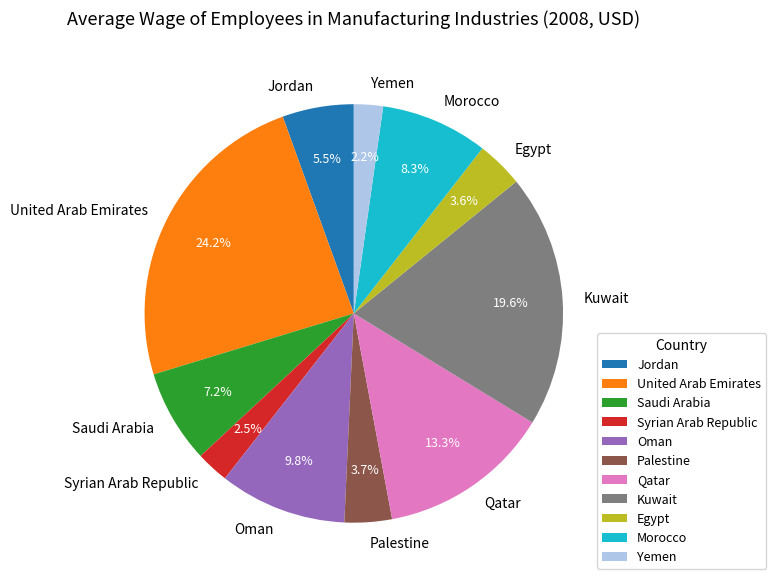

What is the ratio of the value at Palestine to the value at Egypt?

1.0